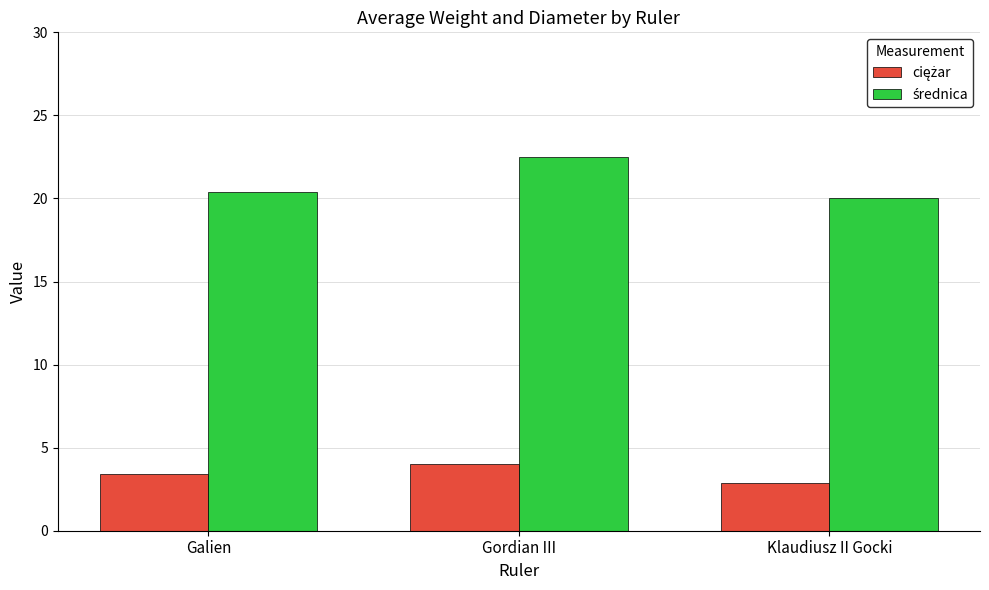

At which category is the sum across all series the highest?

Gordian III